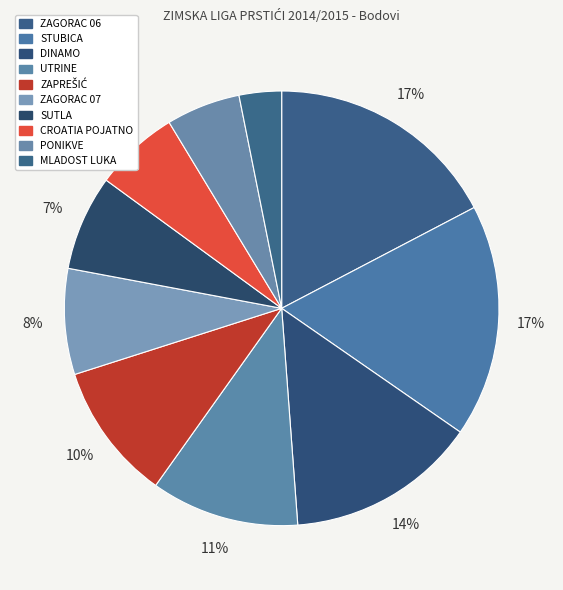

To the nearest percent, what portion does DINAMO represent?

14%